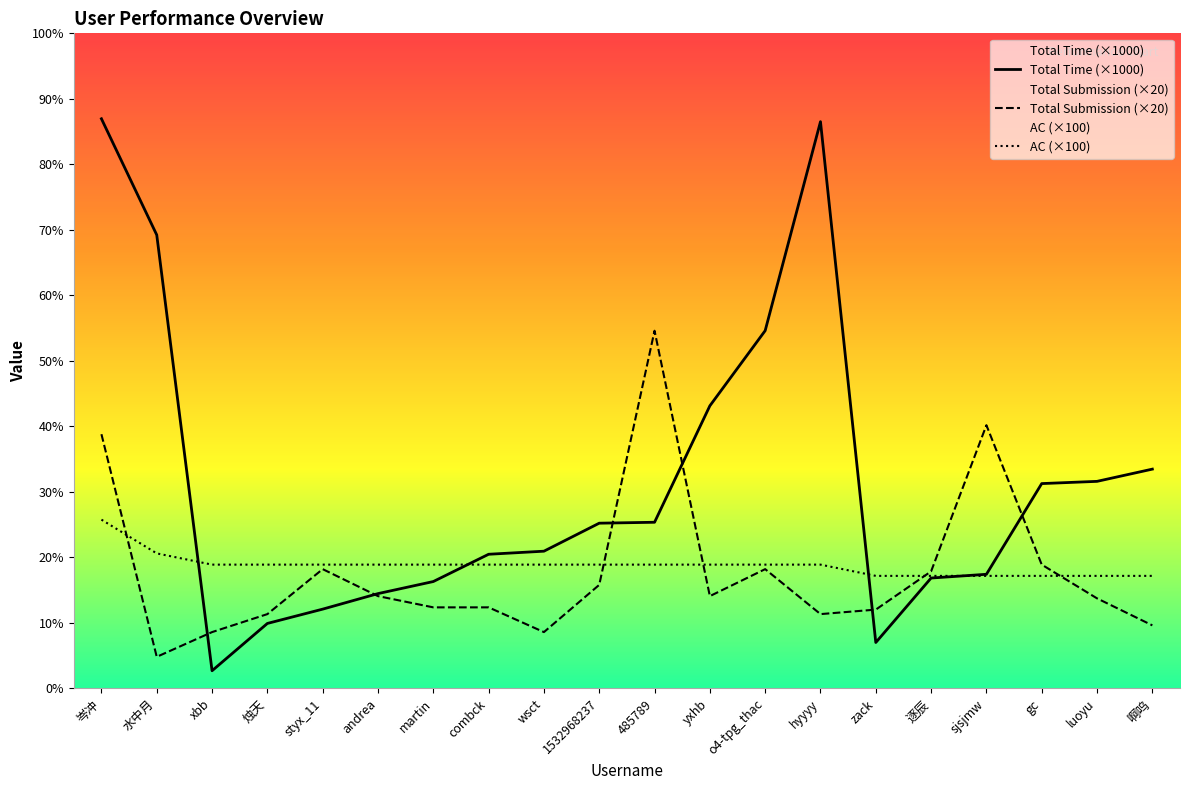

Where is the first local maximum for Total Time?

hyyyy